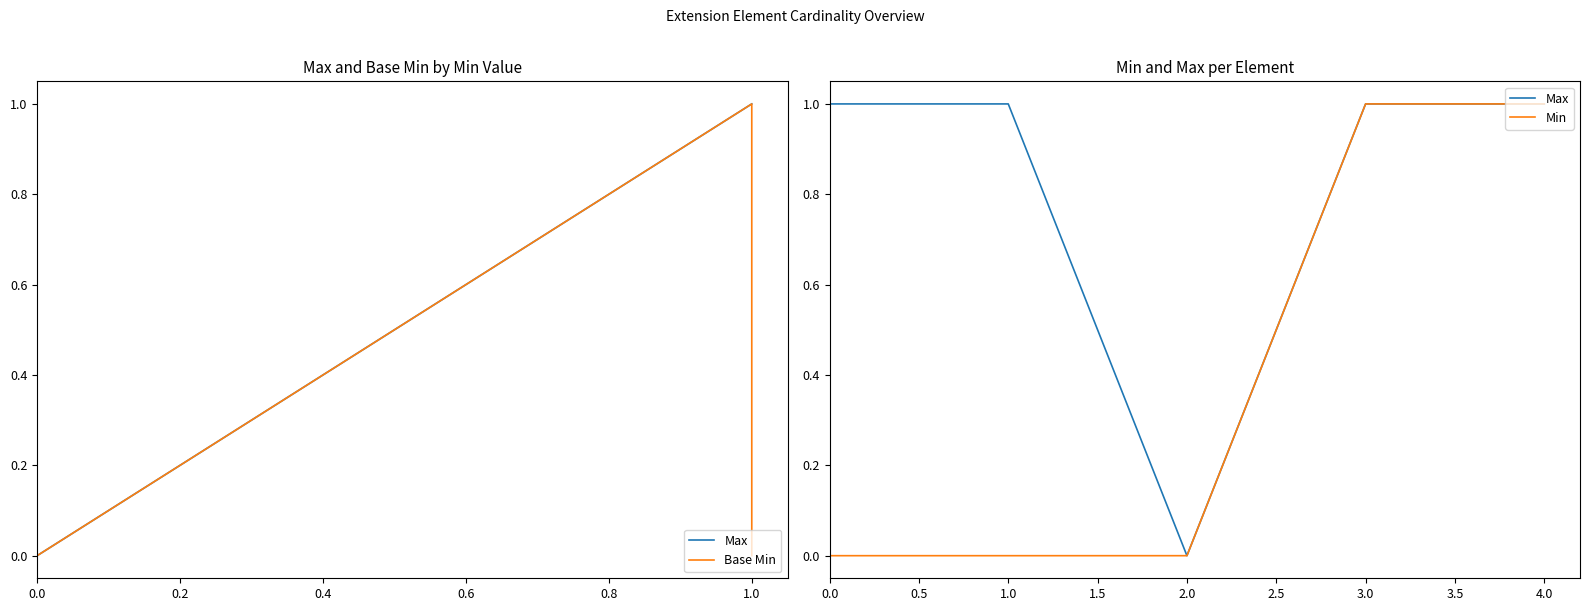

True or false: Max and Min intersect in this chart.

False